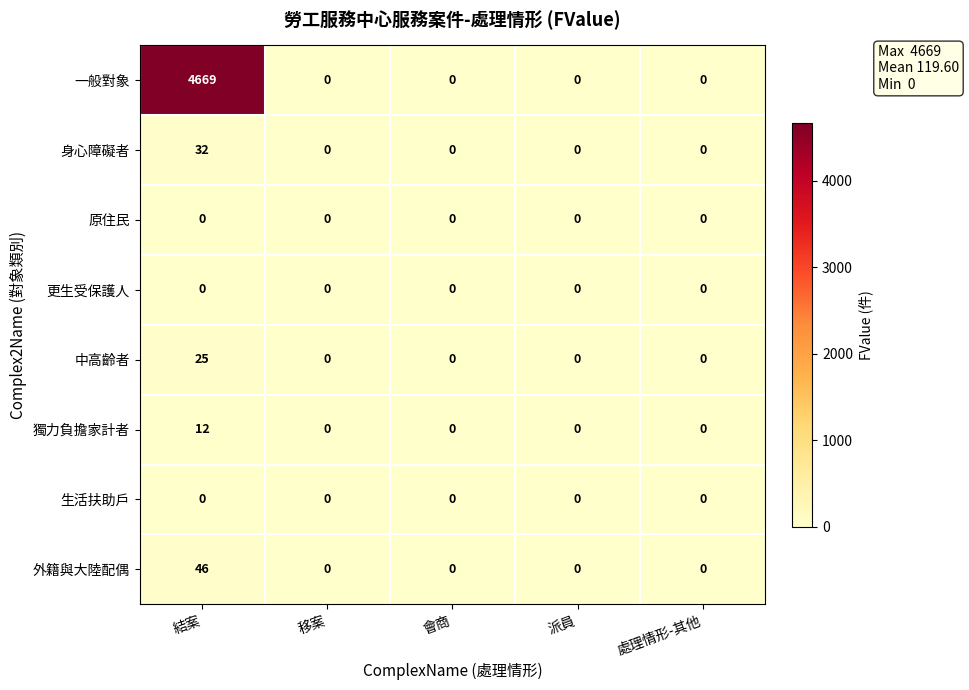

What is the total value across all series at 結案?

4784